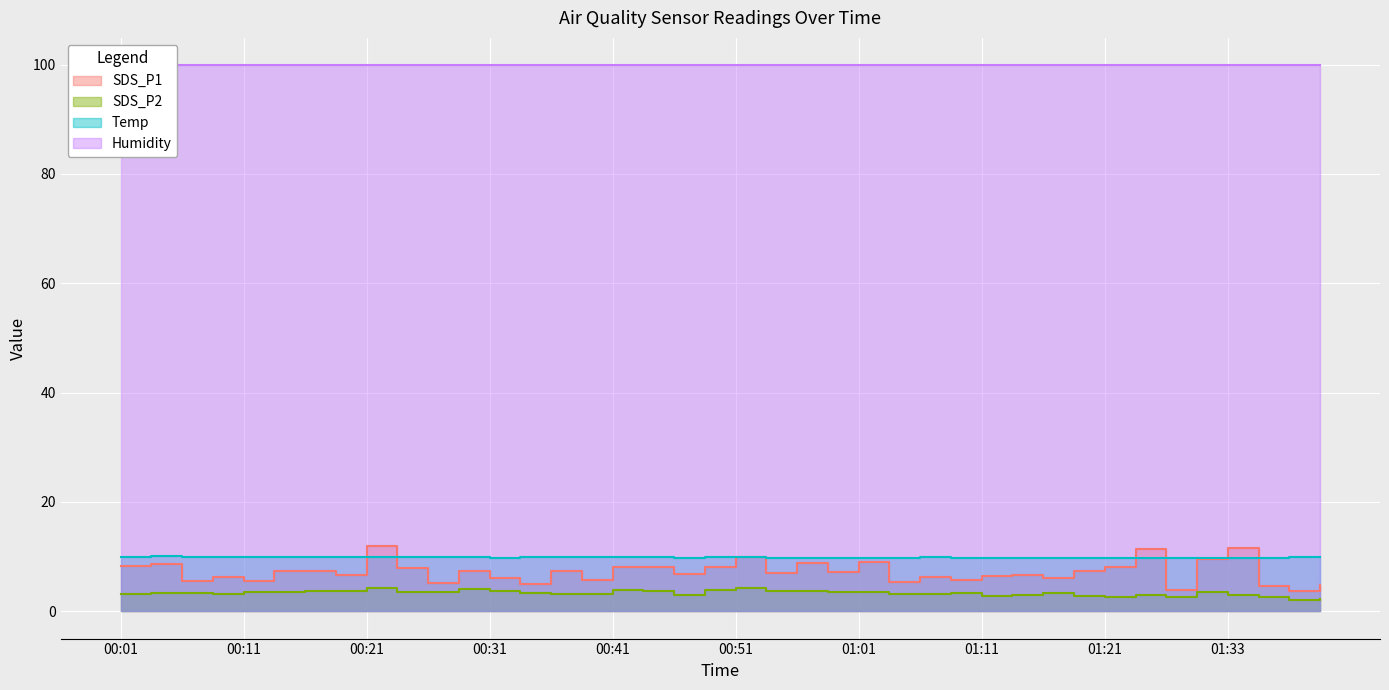

At which category is the sum across all series the highest?

00:21